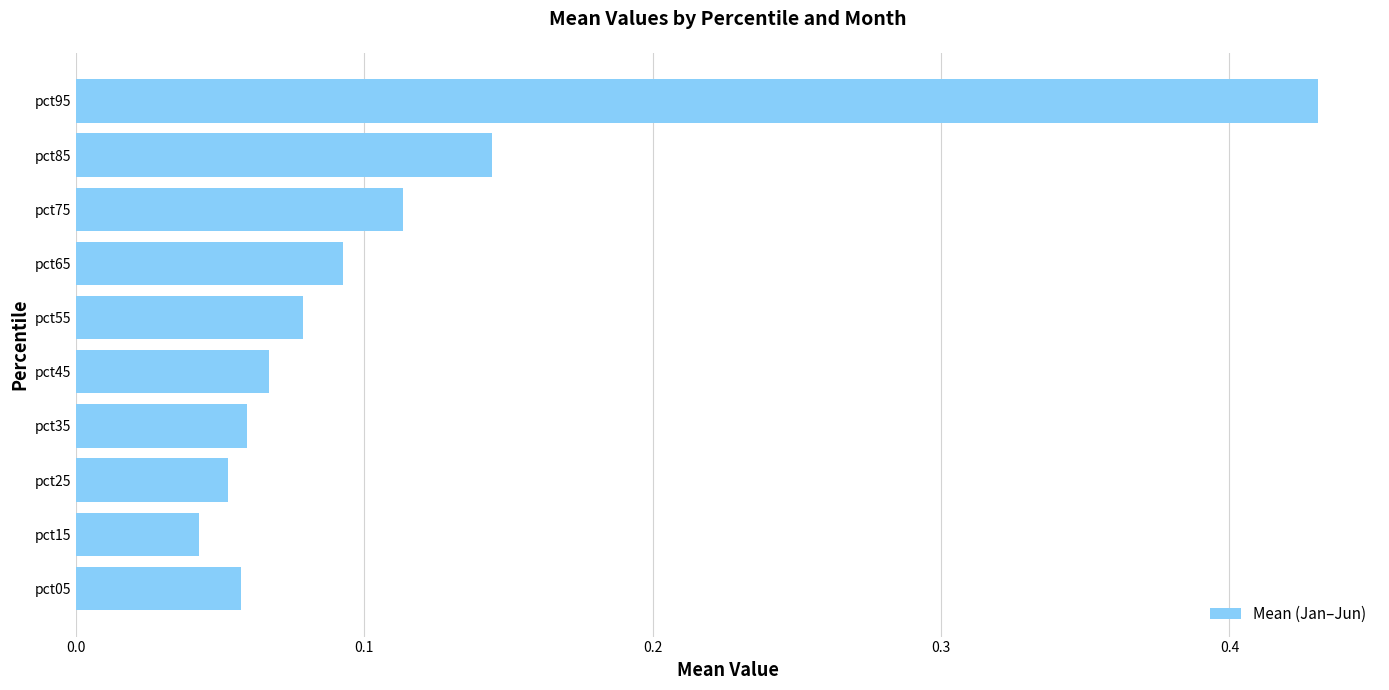

Is it true that the value at pct95 is 0.2?

False